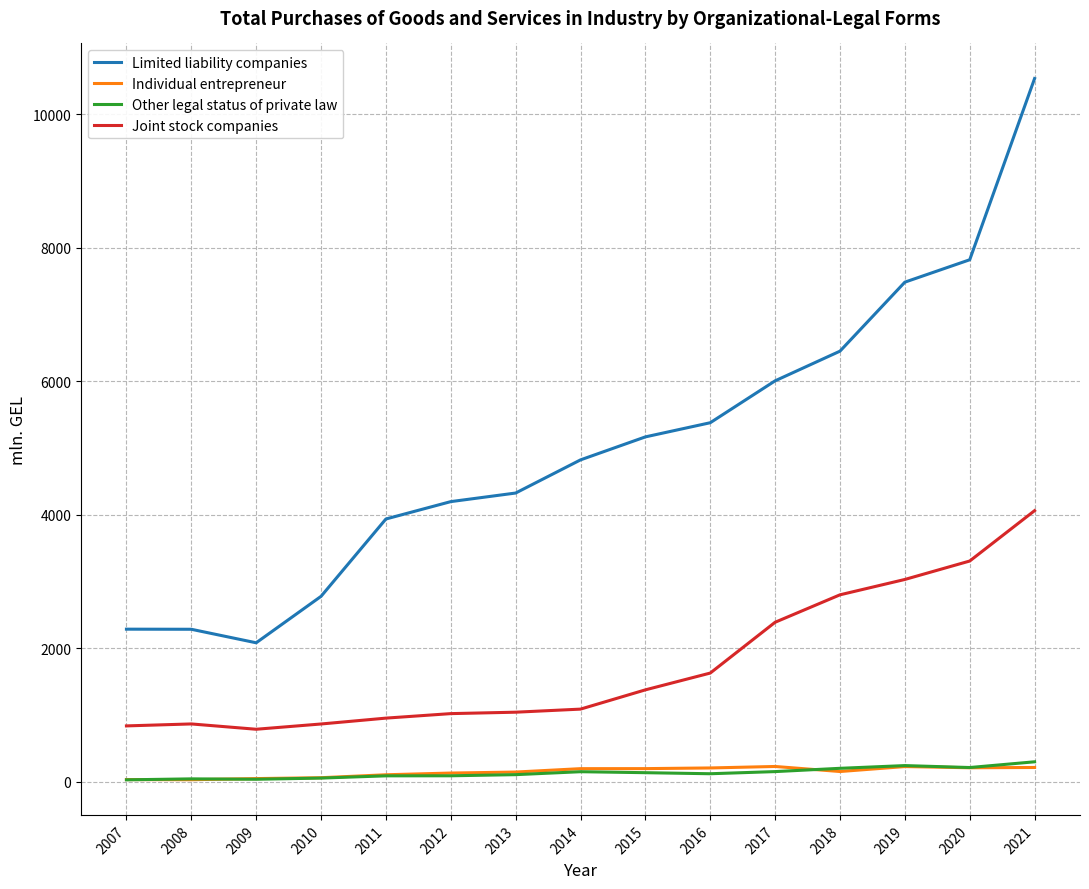

Between 2010 and 2015, which series saw the biggest shift?

Limited liability companies